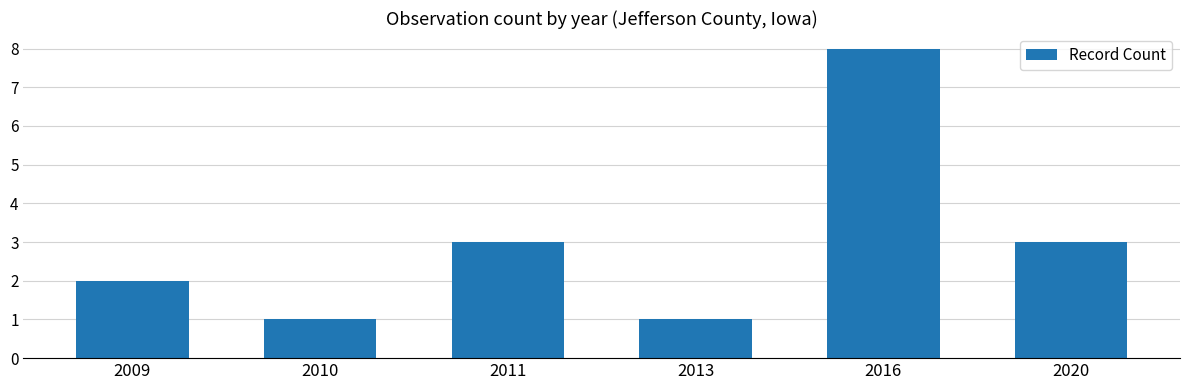

What is the sum of all values?

18